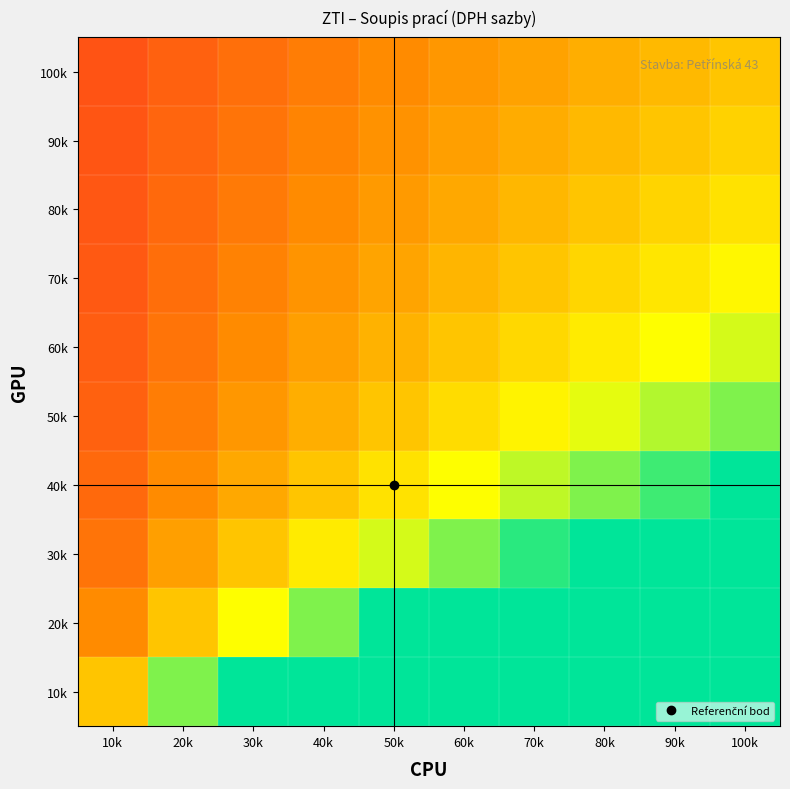

At how many categories does at least one series exceed 0?

9